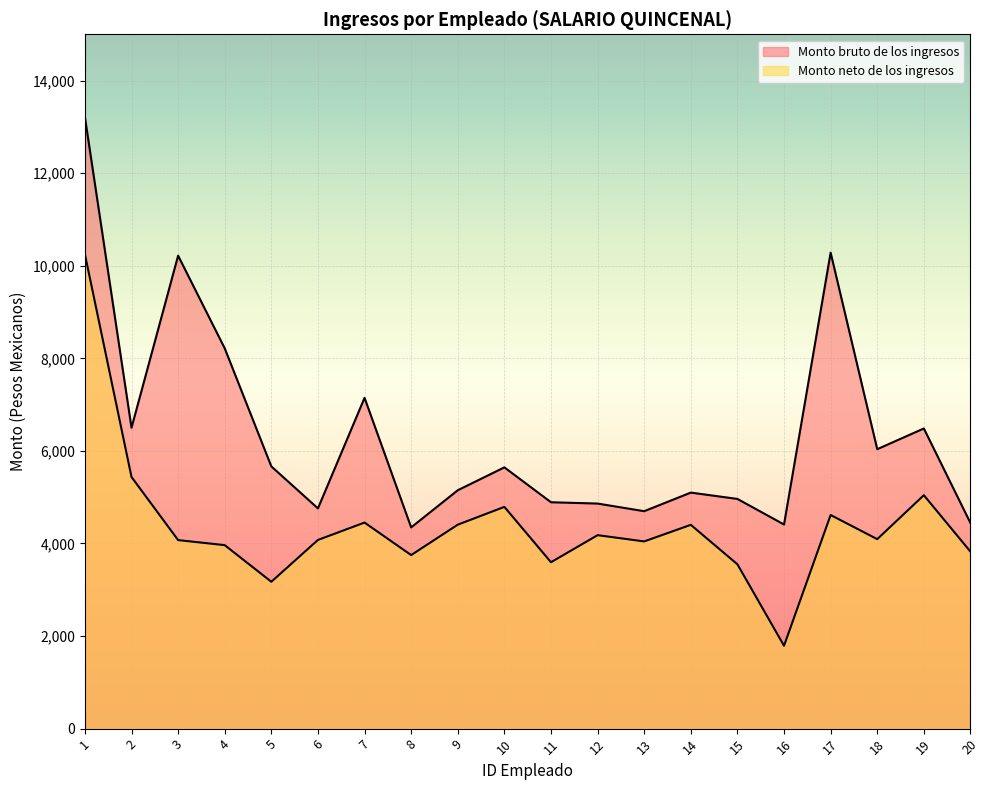

Is the value of Monto bruto de los ingresos at 9 greater than the value of Monto neto de los ingresos at 12?

Yes